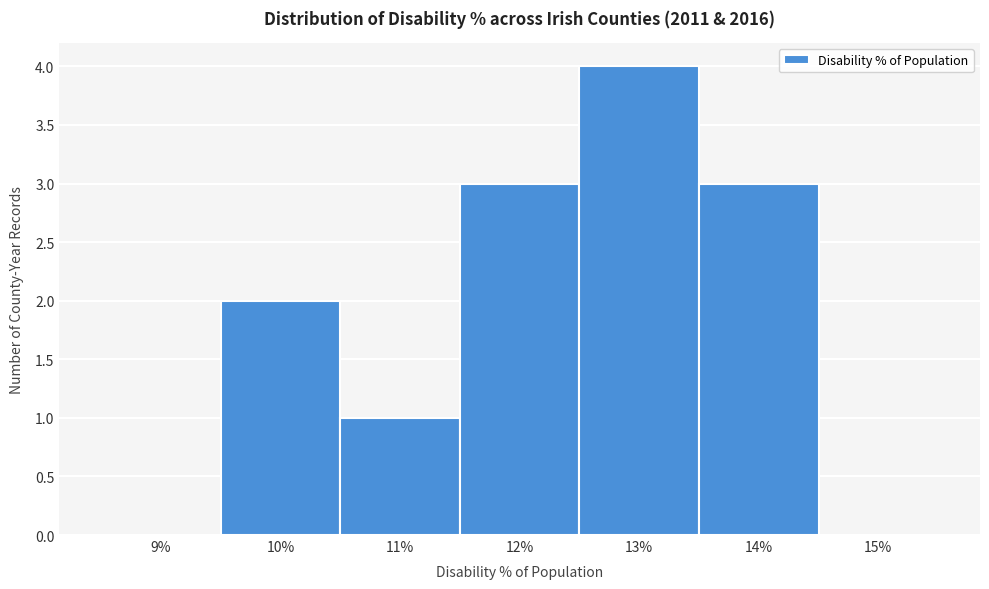

Reading left to right, transcribe all the data shown in this chart.

9%=0	10%=2	11%=1	12%=3	13%=4	14%=3	15%=0